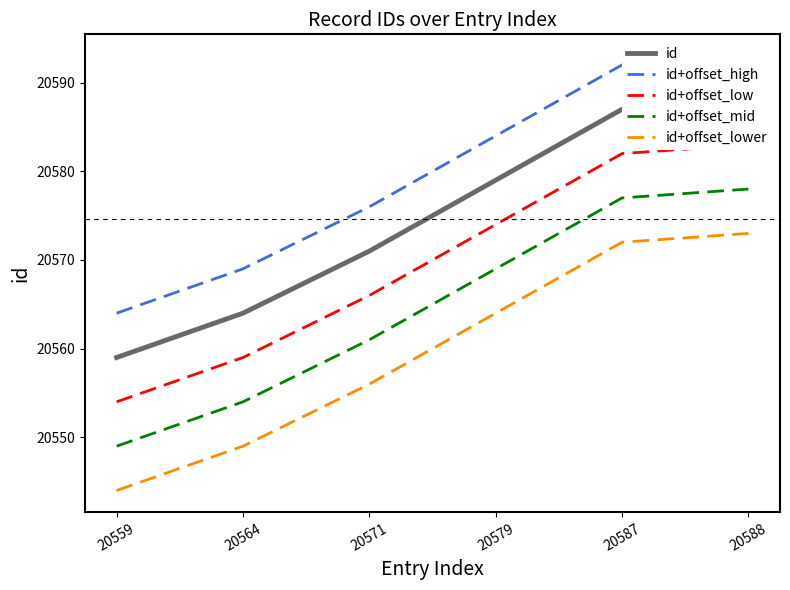

Which series has the largest range (max minus min)?

id